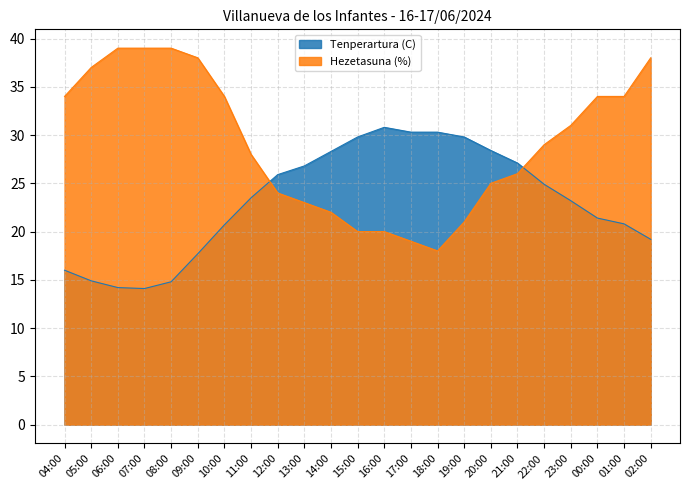

True or false: Hezetasuna (%) has more than 2 interior local peaks.

False